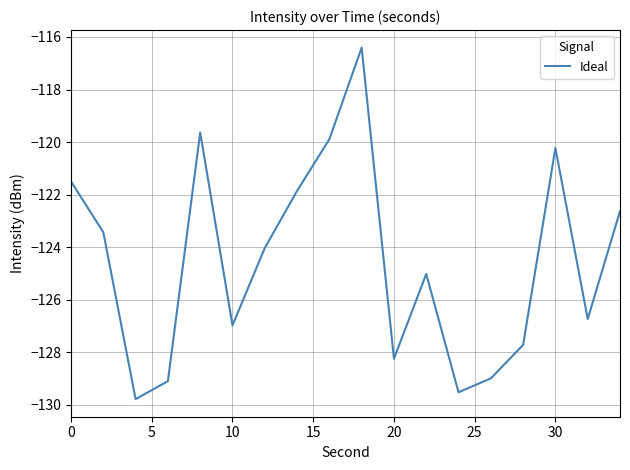

What is the maximum value shown in the chart?

-116.4